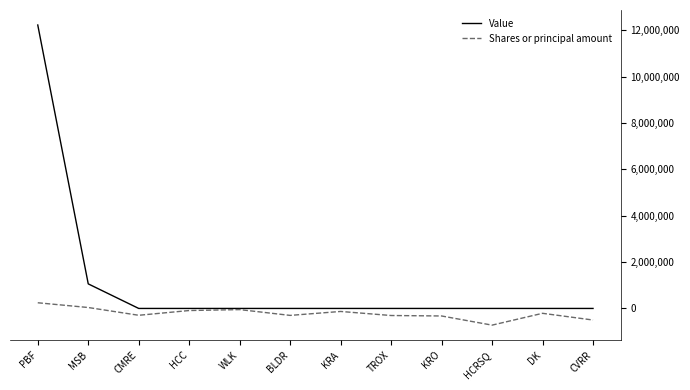

What is the difference between the second highest and minimum values in the Value series?

1060000